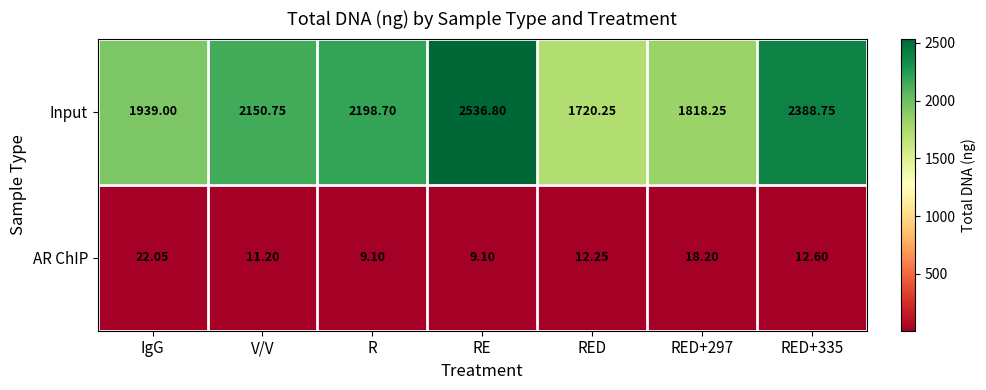

Rank the series by their maximum value, from highest to lowest.

Input, AR ChIP